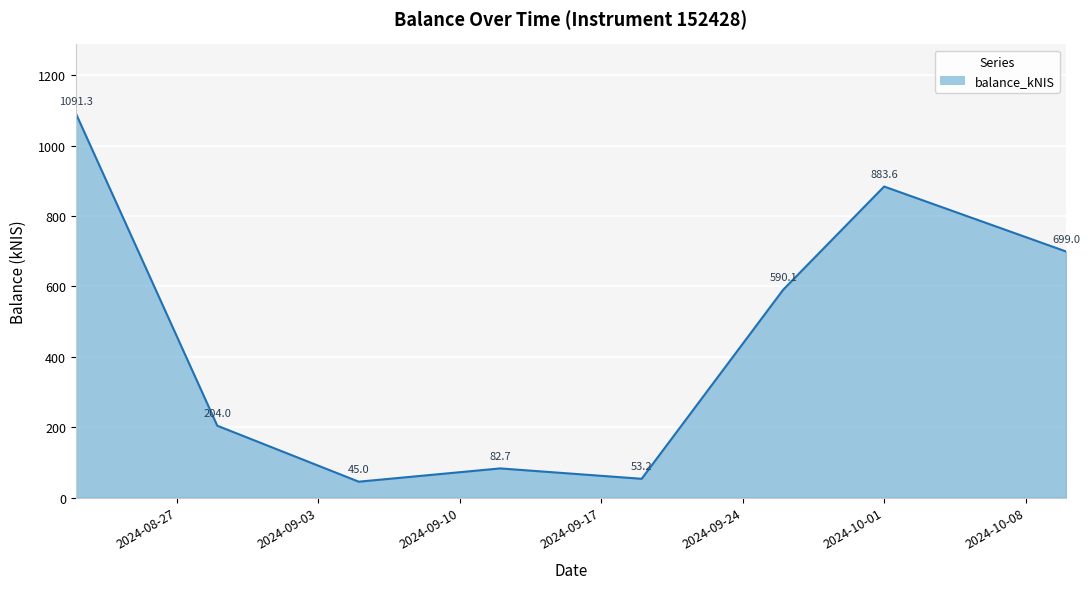

How many lines are shown in the chart?

1